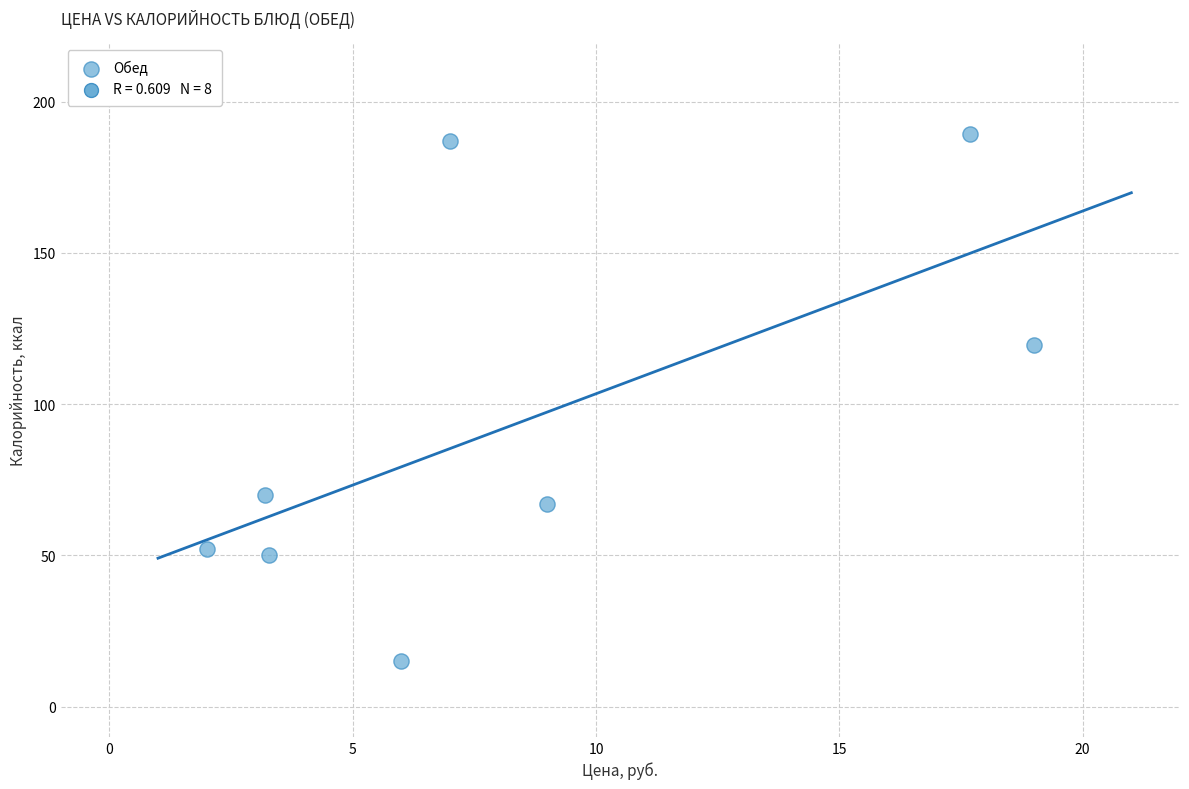

What Y value in the scatter plot is closest to 102?

119.6